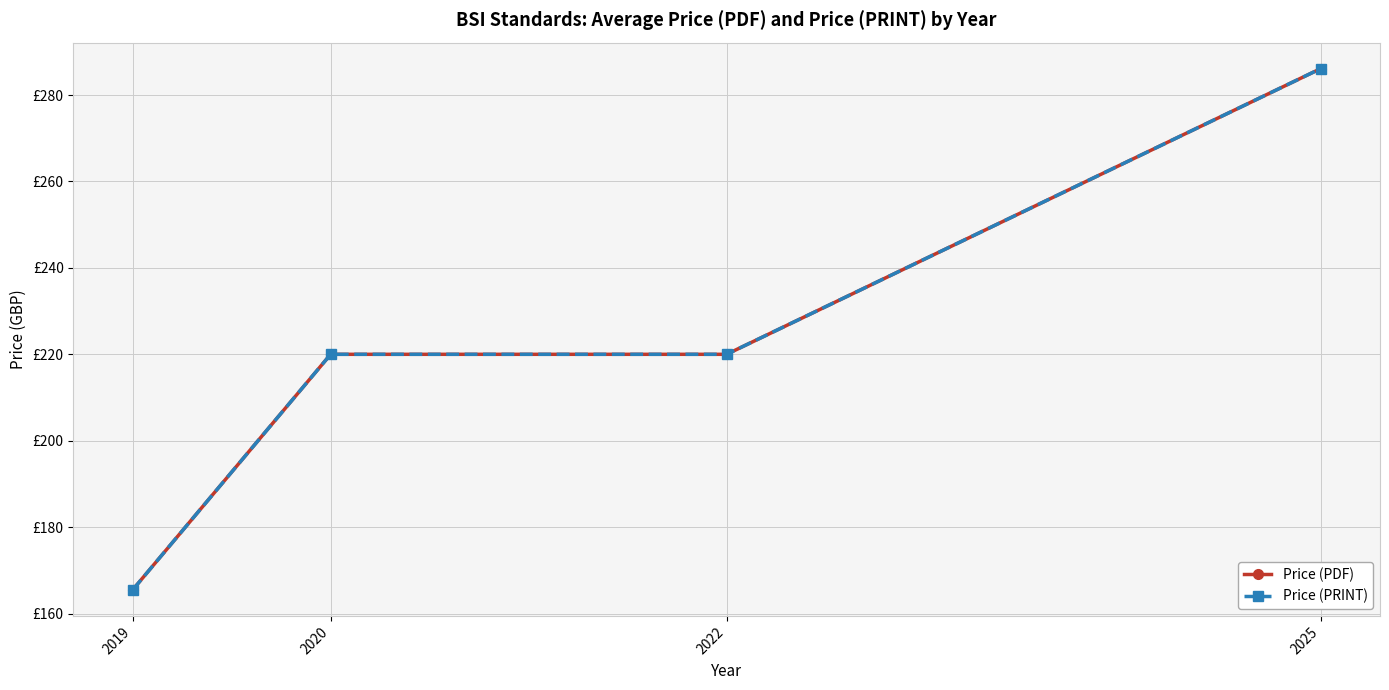

What is the maximum value for Price (PRINT)?

286.1